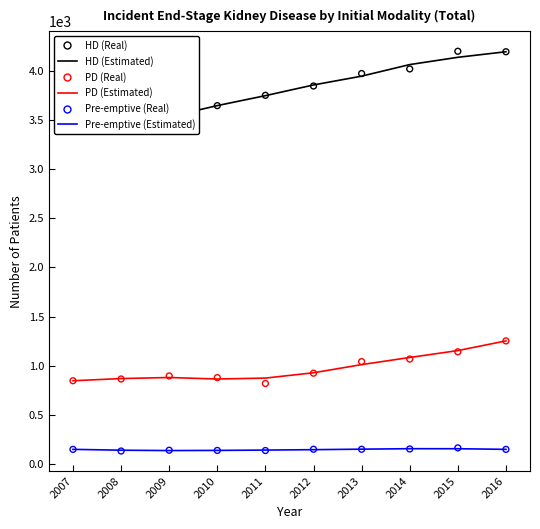

Which series reaches the minimum Y coordinate?

Pre-emptive